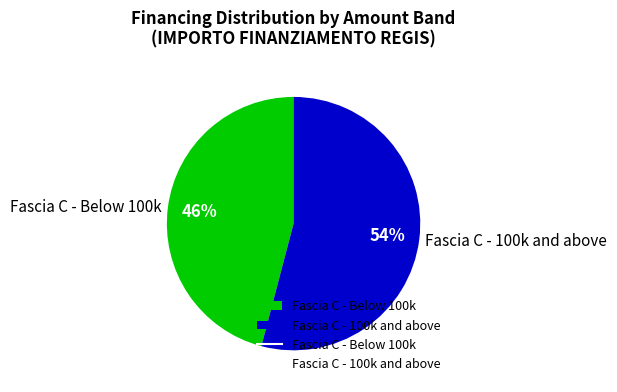

Is there a majority slice in this chart?

Yes